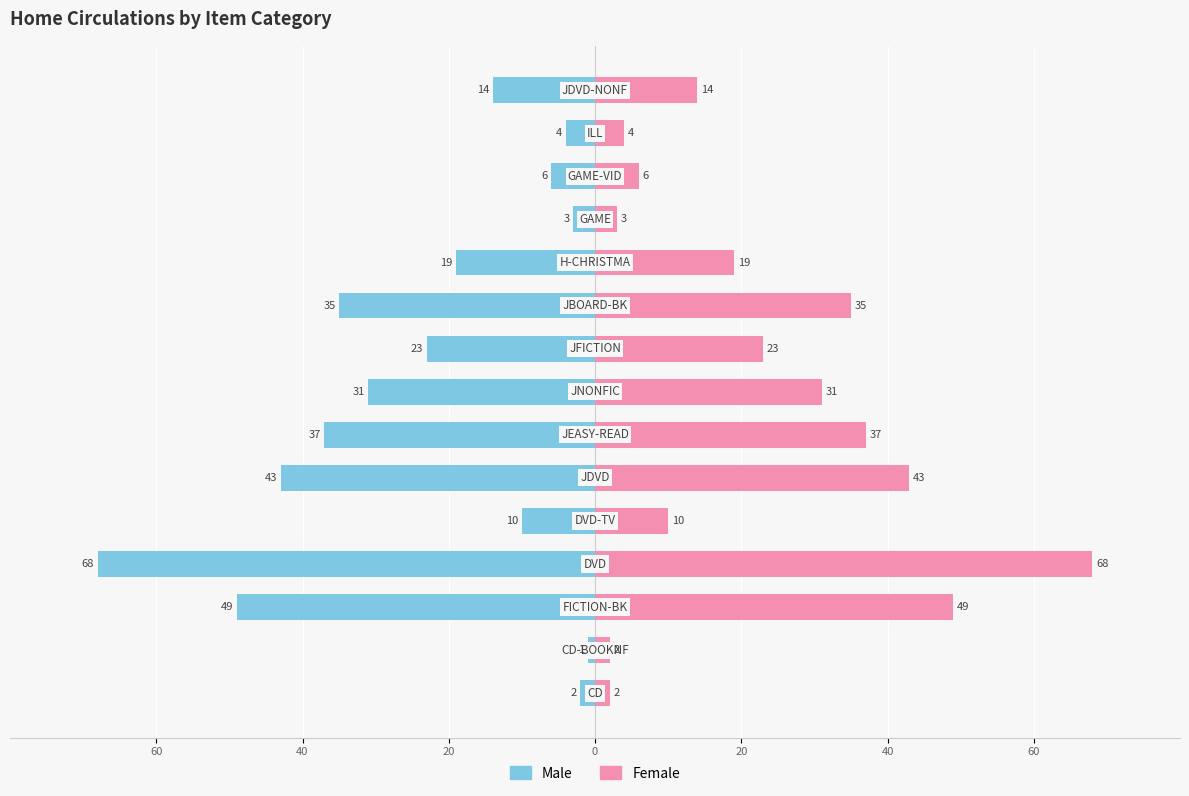

What are all the series names shown in the legend?

Male, Female